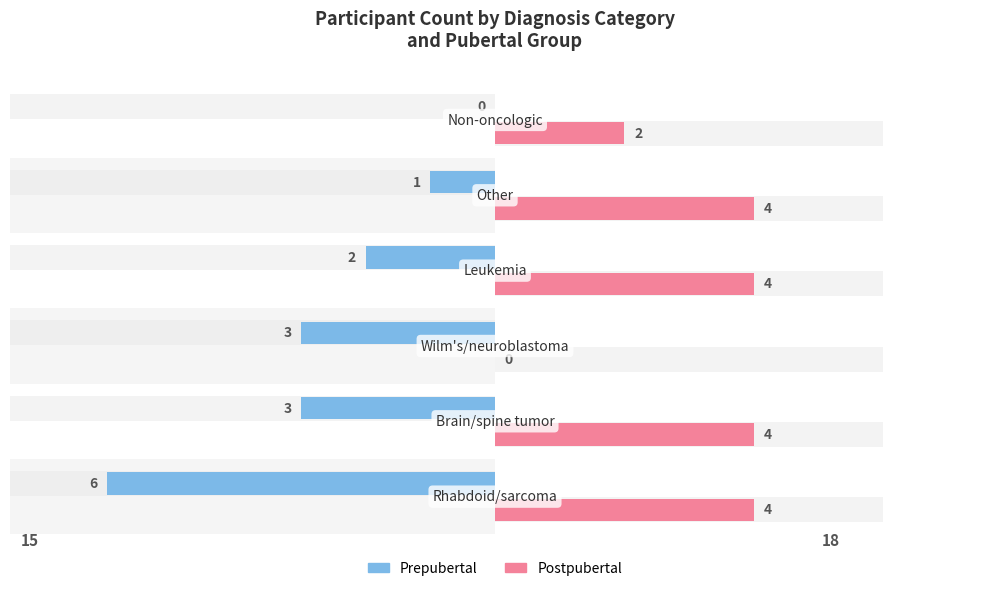

Count the Postpubertal values in the range 2 to 4.

5